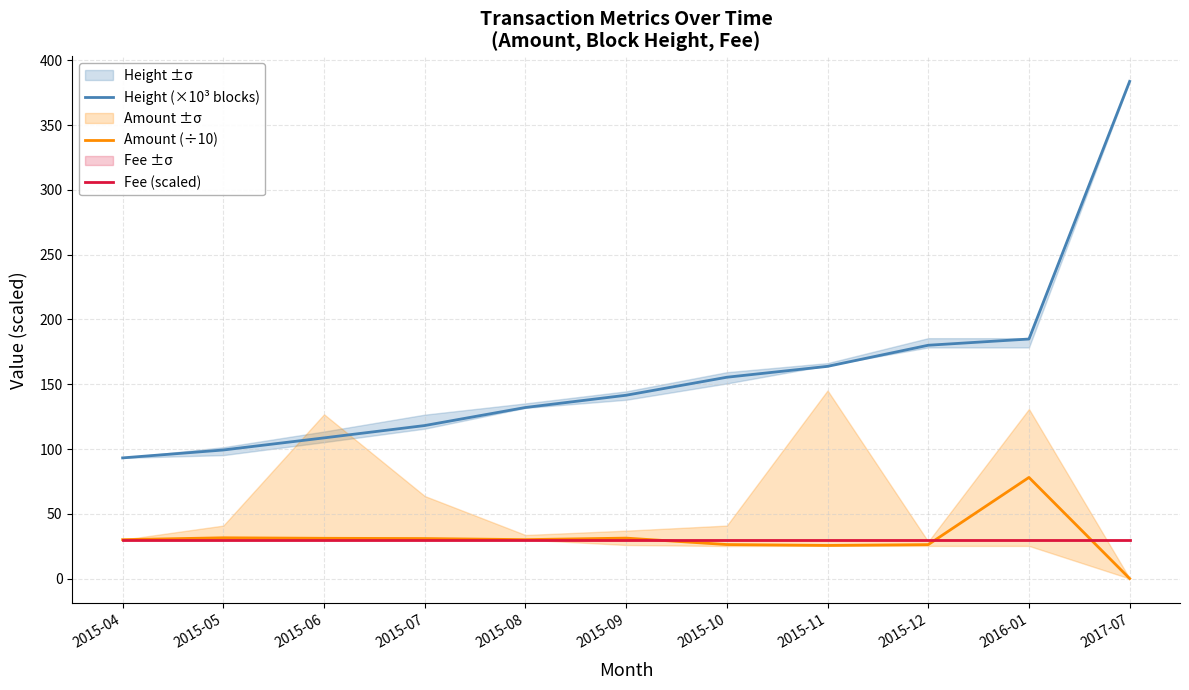

Reading right to left, what are all the values shown in this chart?

Height (×10³ blocks): 383.8	184.9	180.1	163.8	155.4	141.5	132.1	118.1	108.6	99.2	93.2
Amount (÷10): 0.0	78.1	26.2	25.6	26.3	31.2	30.0	30.9	31.1	31.5	30.0
Fee (scaled): 30.0	30.0	30.0	30.0	30.0	30.0	30.0	30.0	30.0	30.0	30.0